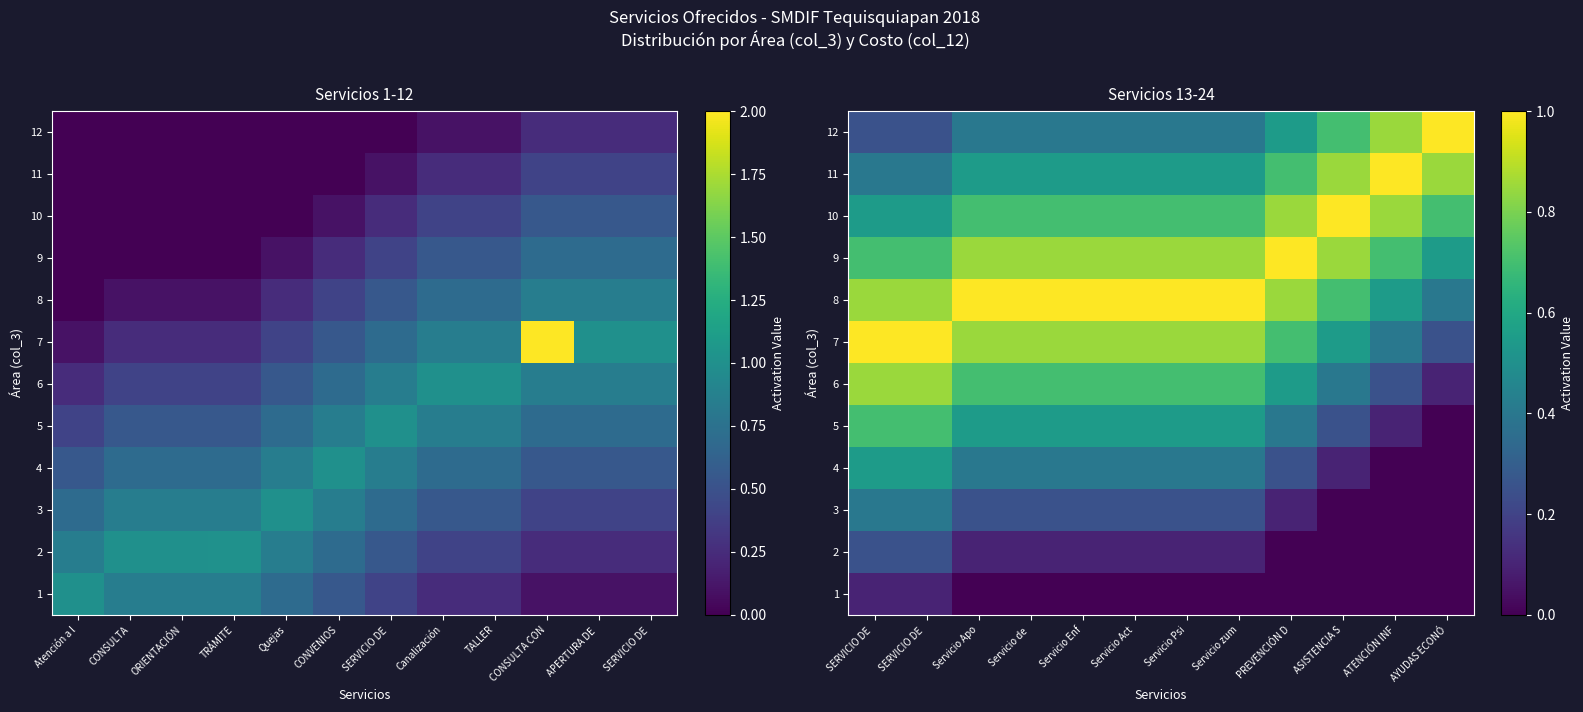

What is the difference between the highest and lowest values at PREVENCIÓN D?

1.0